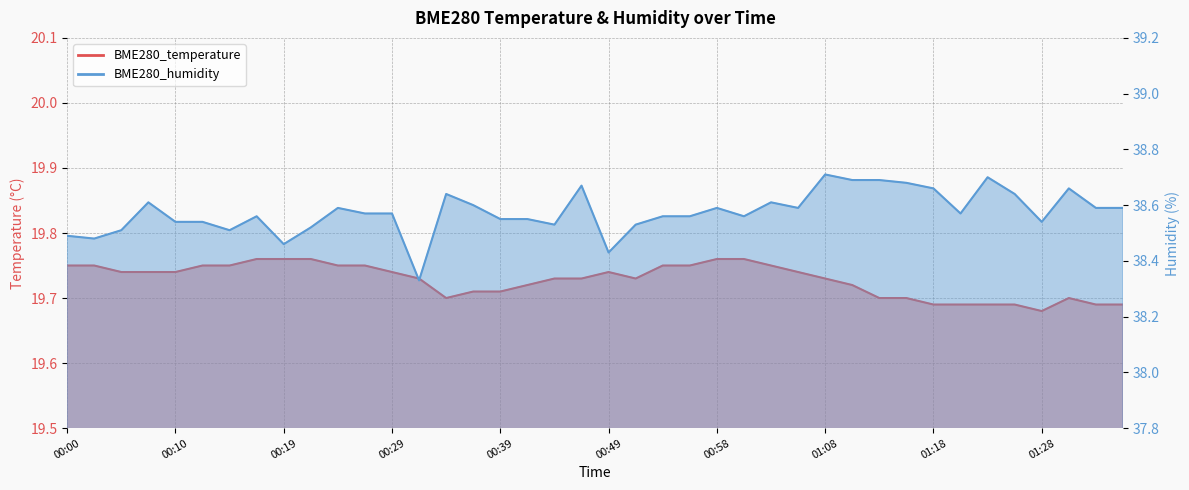

The value of BME280_humidity at 00:14 is 23.6. True or false?

False